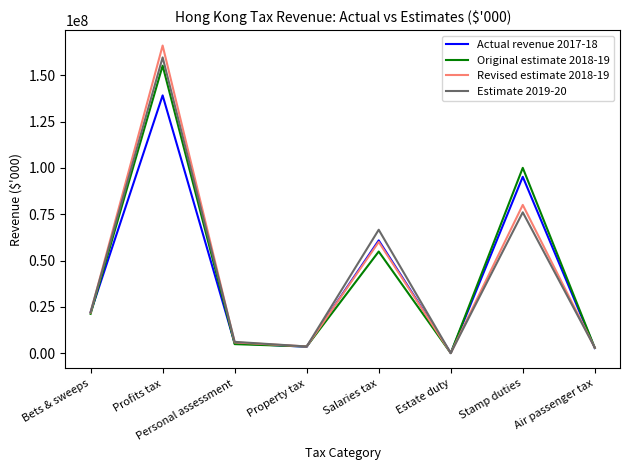

True or false: Actual revenue 2017-18 has a value of 21959119 at Bets & sweeps.

True